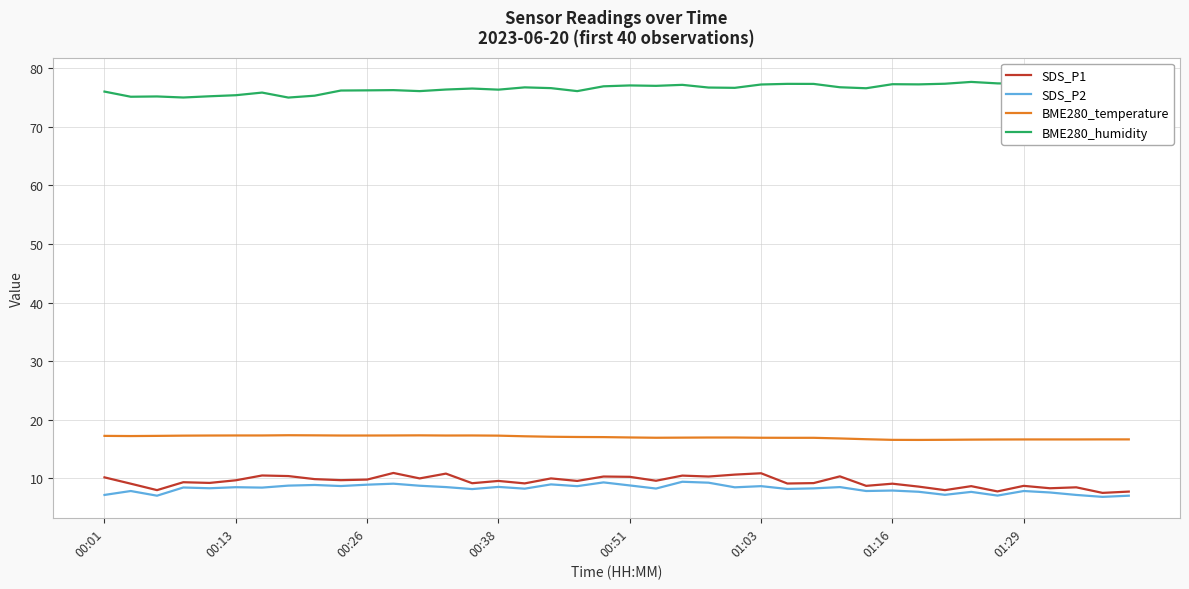

Is the value of BME280_humidity at 22 greater than the value of SDS_P2 at 11?

Yes